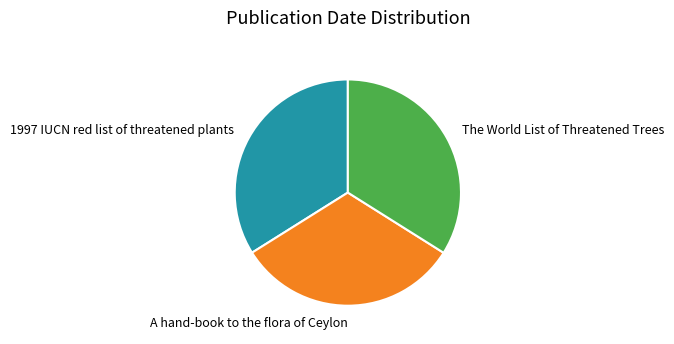

Is the sum of A hand-book to the flora of Ceylon and The World List of Threatened Trees greater than half?

Yes